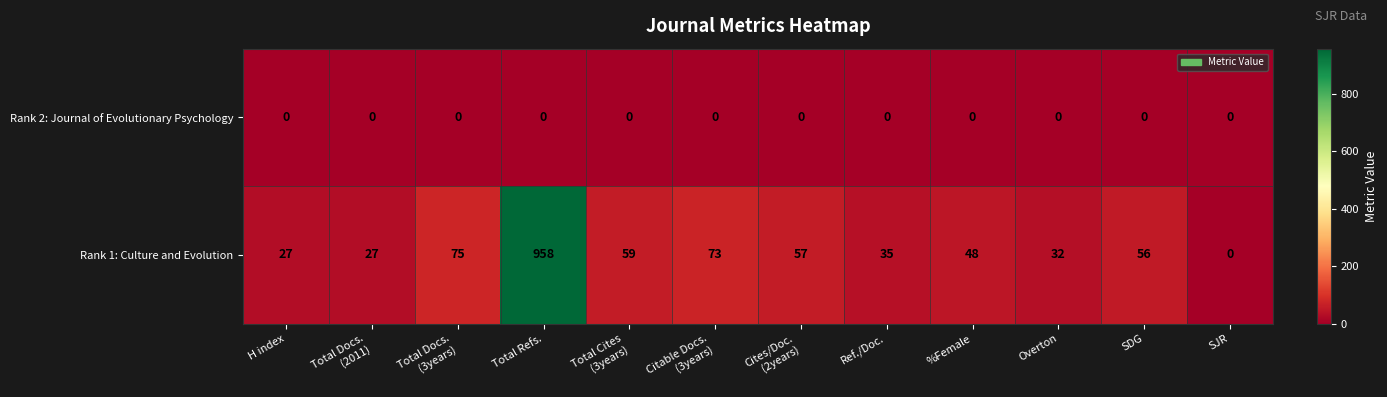

List the series in order of their peak value, lowest first.

Rank 2: Journal of Evolutionary Psychology, Rank 1: Culture and Evolution